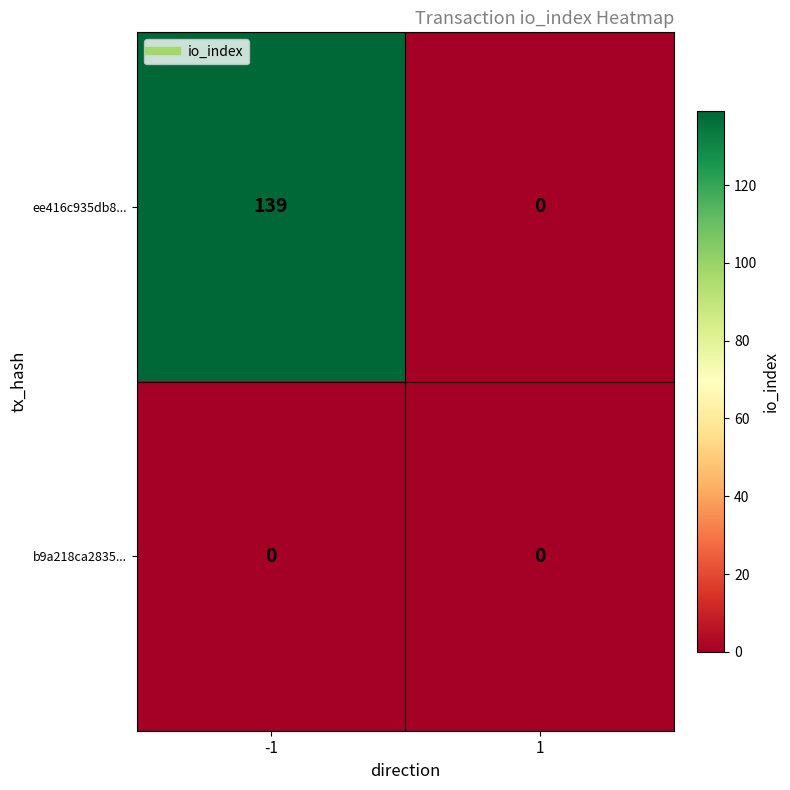

Which series changed the most between -1 and 1?

ee416c935db8...